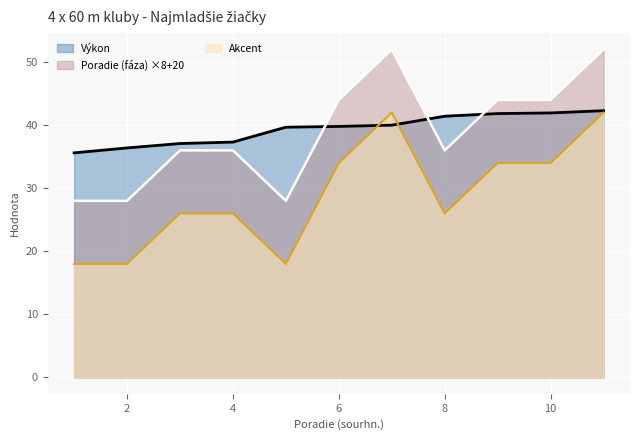

Which series has the largest total across all categories?

Výkon